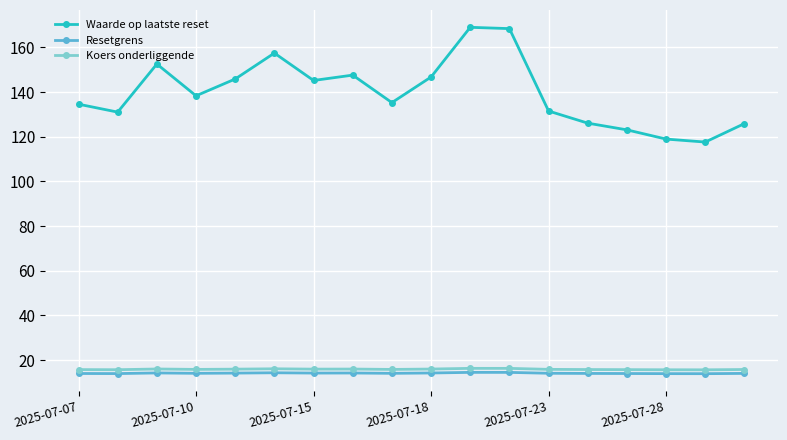

What is the difference between the maximum and second lowest values in the Resetgrens series?

0.6